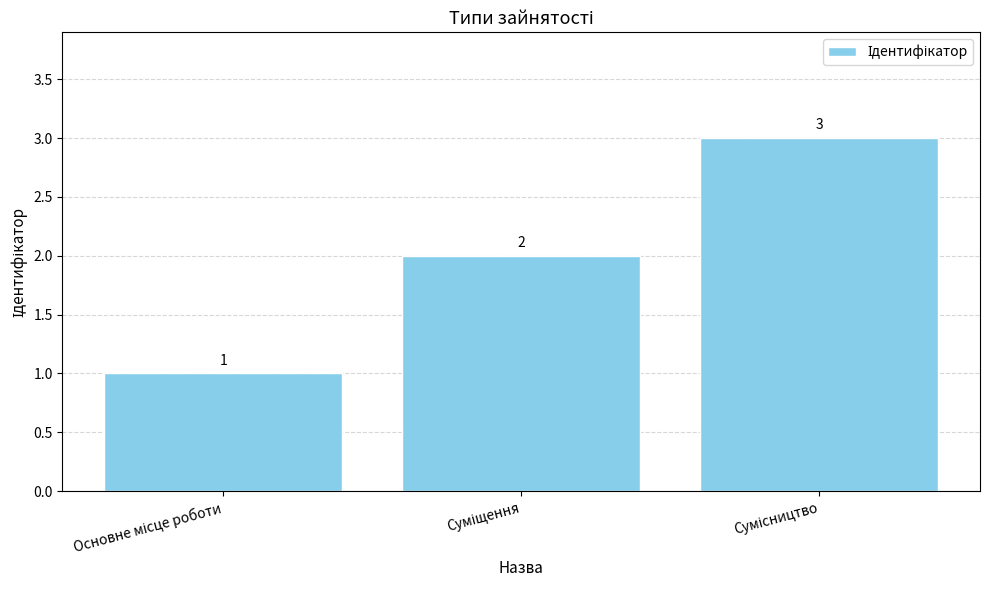

What is the value of the 3rd bar from the left?

3